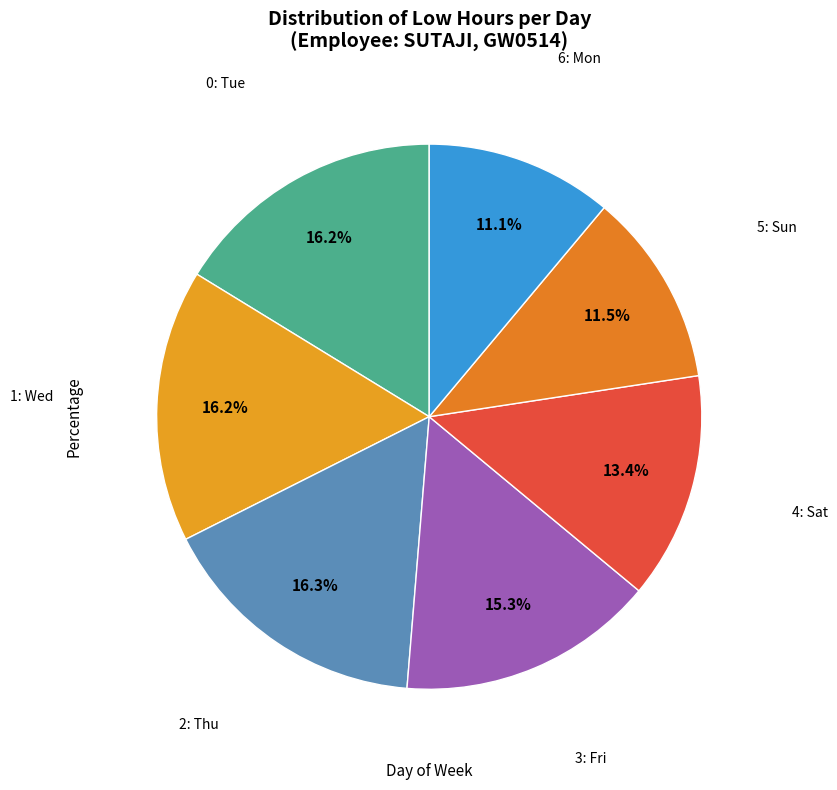

How many segments does this pie chart have?

7